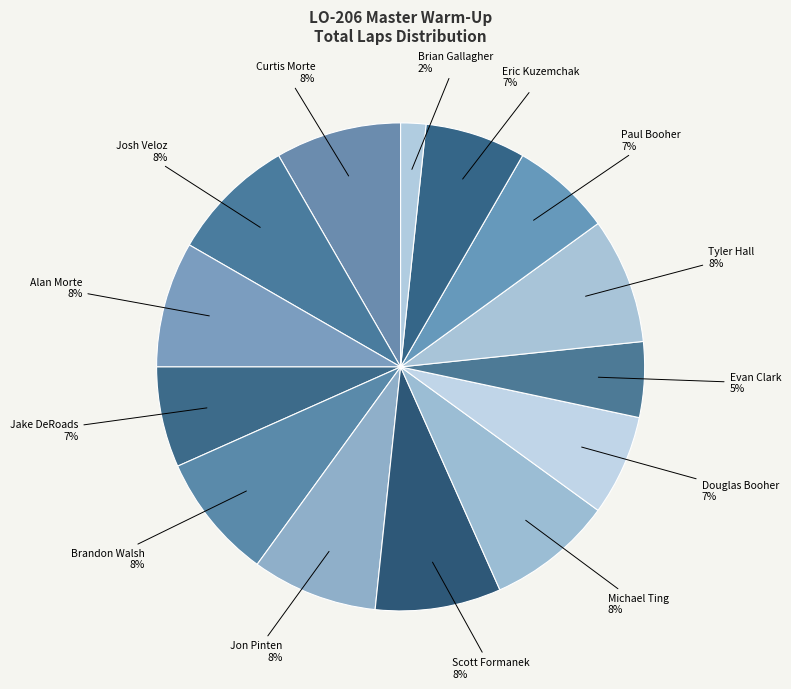

How many segments does this pie chart have?

14